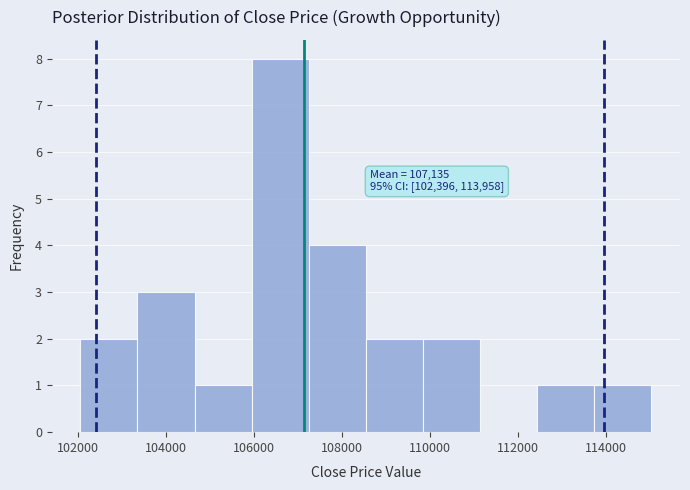

Which range on the x-axis has the tallest bar?

106000 to 107200